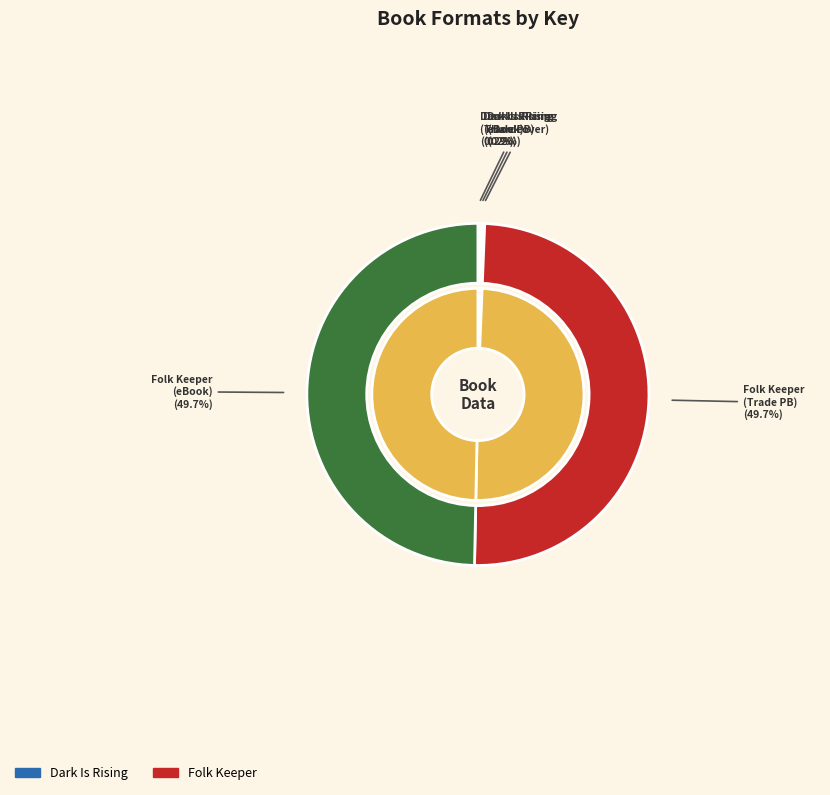

To the nearest percent, what is the average slice percentage?

20%